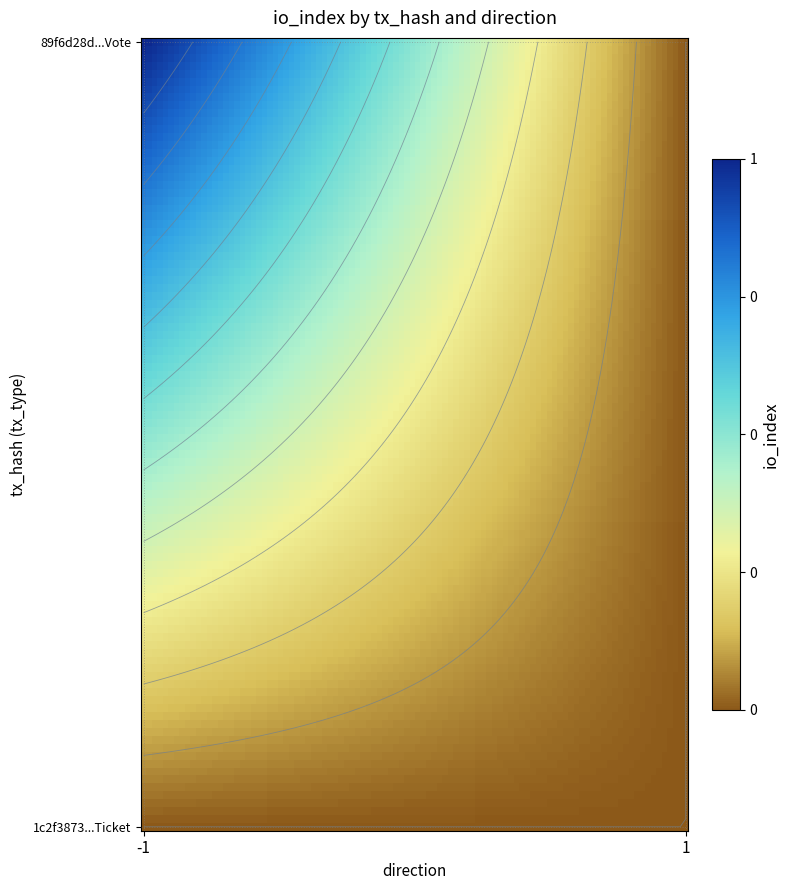

Is the value of 1c2f3873a592c99acd5156b4c5fcb600d18e680 at direction_-1 greater than the value of 89f6d28d61c0b78e0b05586b41d035d7ac9cd4a at direction_-1?

No